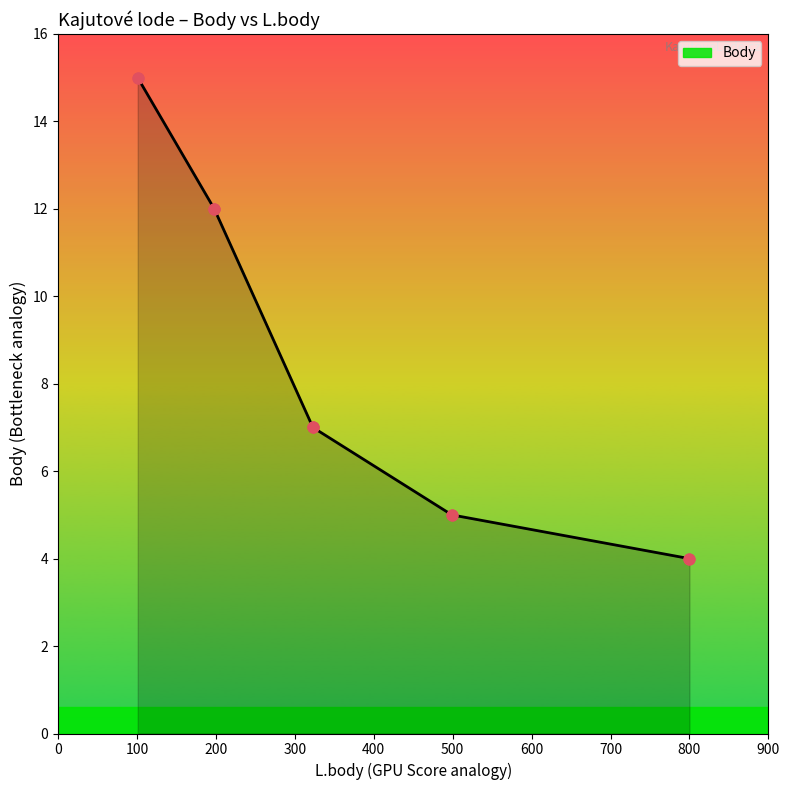

Approximately how many times larger is the value at 101 compared to 323?

2.1